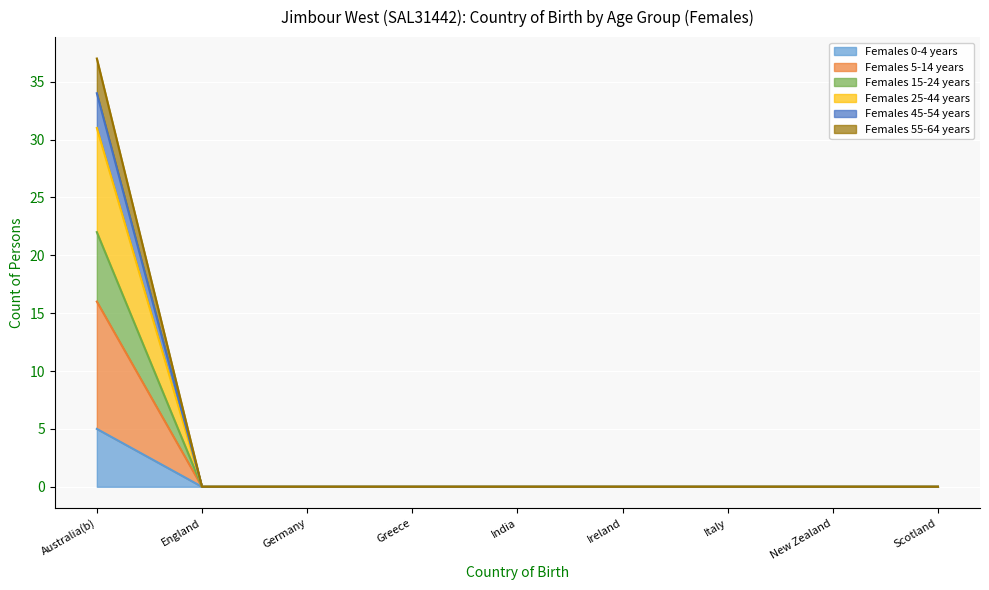

What is the label of the 2nd point from the left?

England